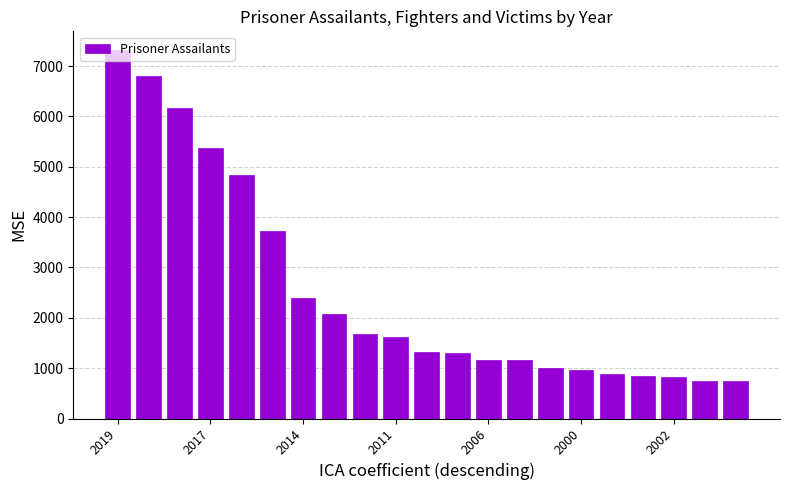

What is the difference between the maximum and minimum values?

6578